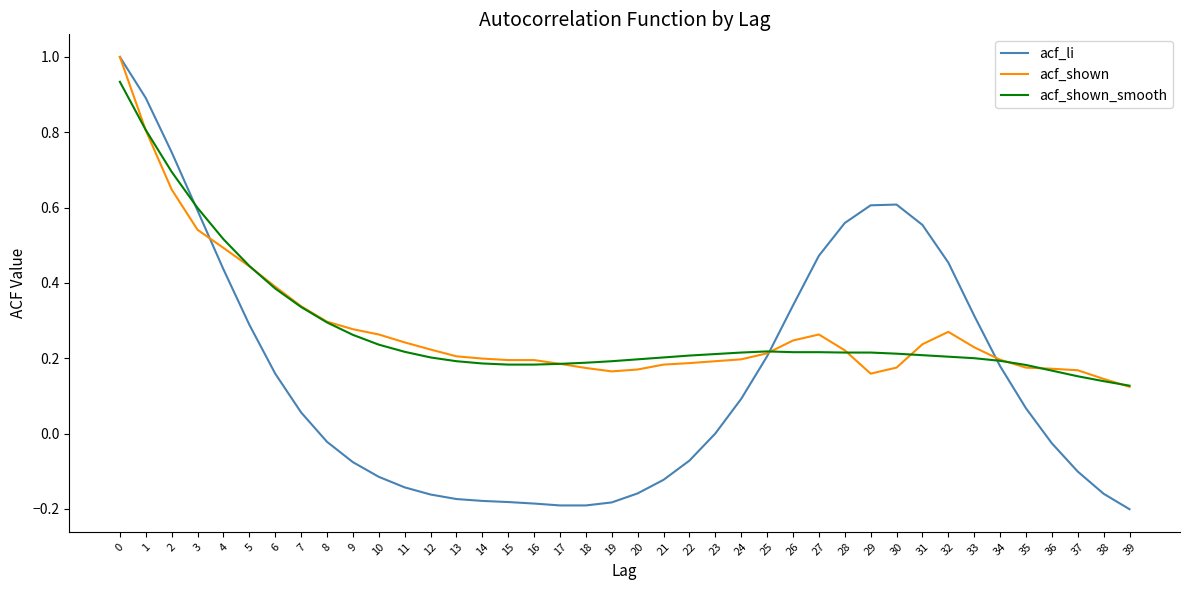

Which series changed the most between 30 and 39?

acf_li